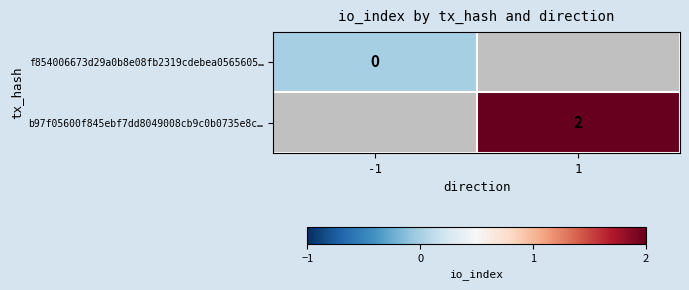

How many data points does each series have?

2